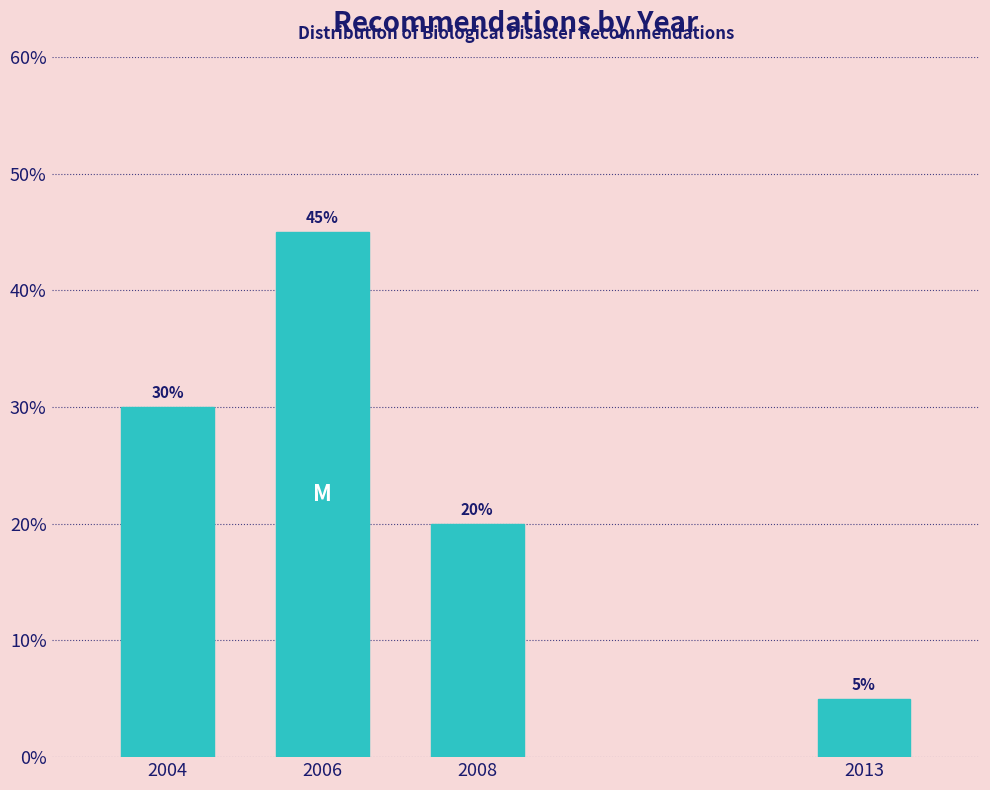

Reading left to right, what are all the values shown in this chart?

30	45	20	5